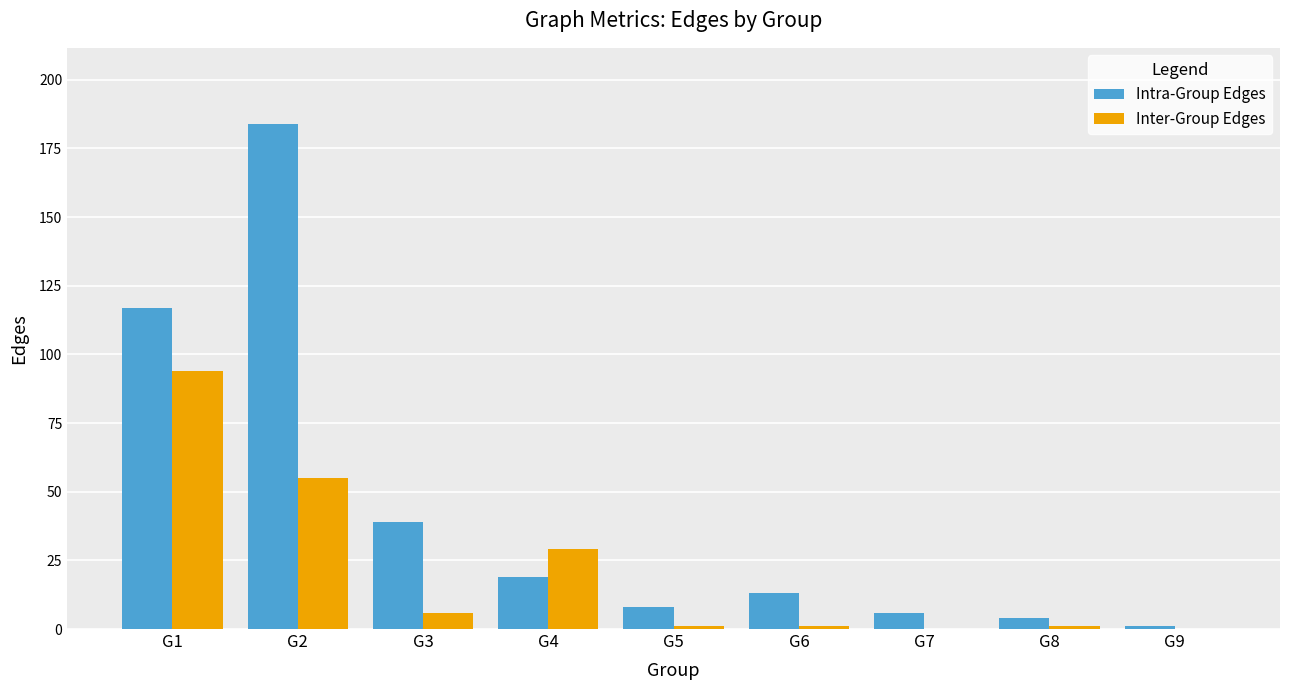

How many series are shown in this chart?

2